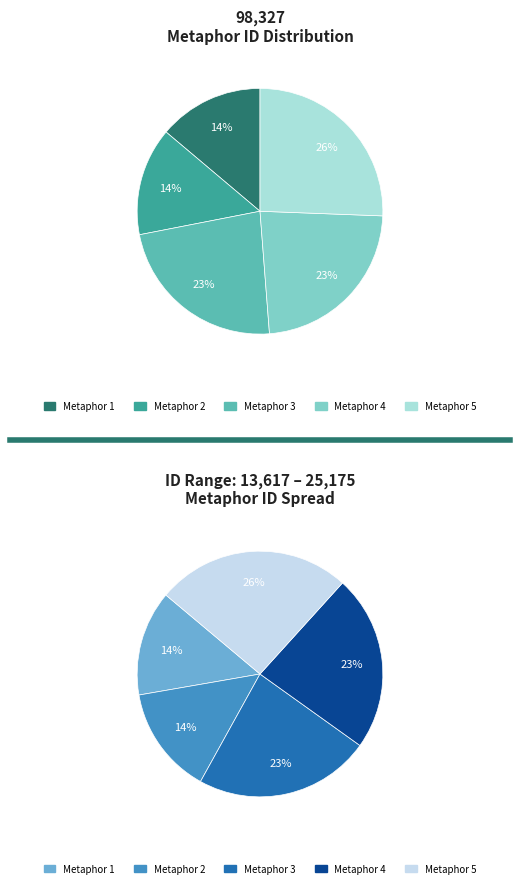

Is there a majority slice in this chart?

No